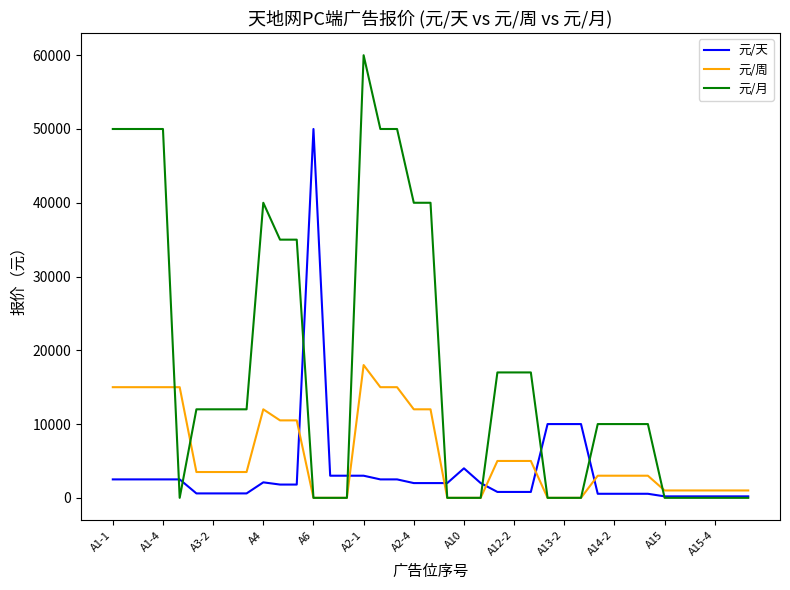

Which series has the widest spread of values?

元/月